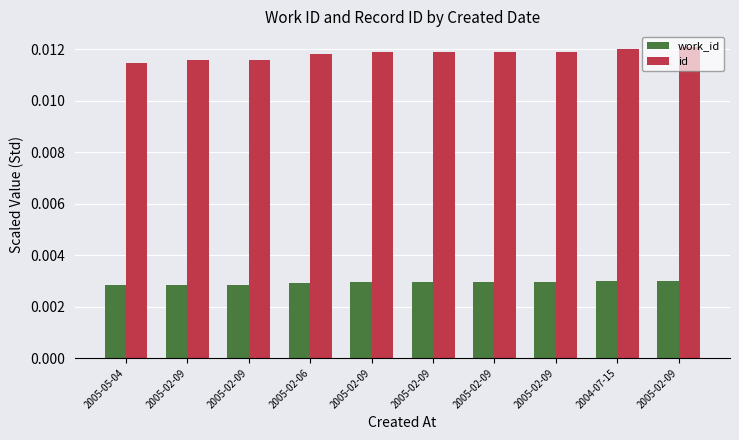

At how many categories does at least one series exceed 0?

10